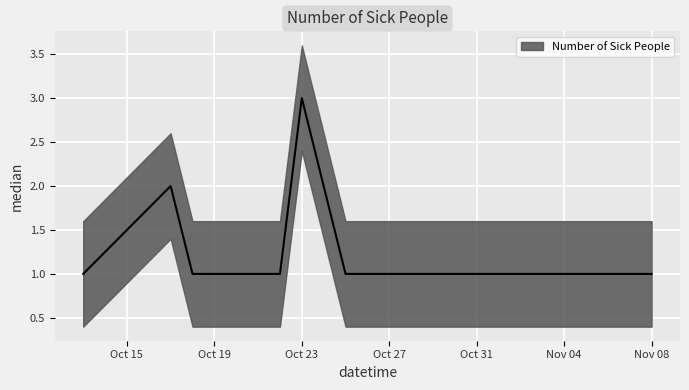

What is the label of the 5th point from the left?

2021-10-22